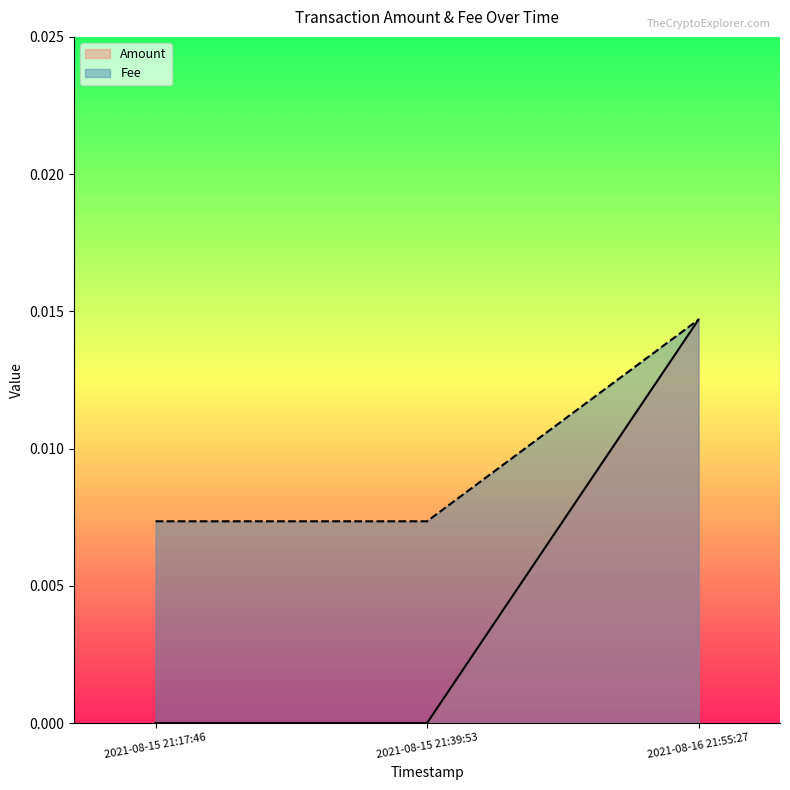

How many values in the Amount series exceed 0?

1